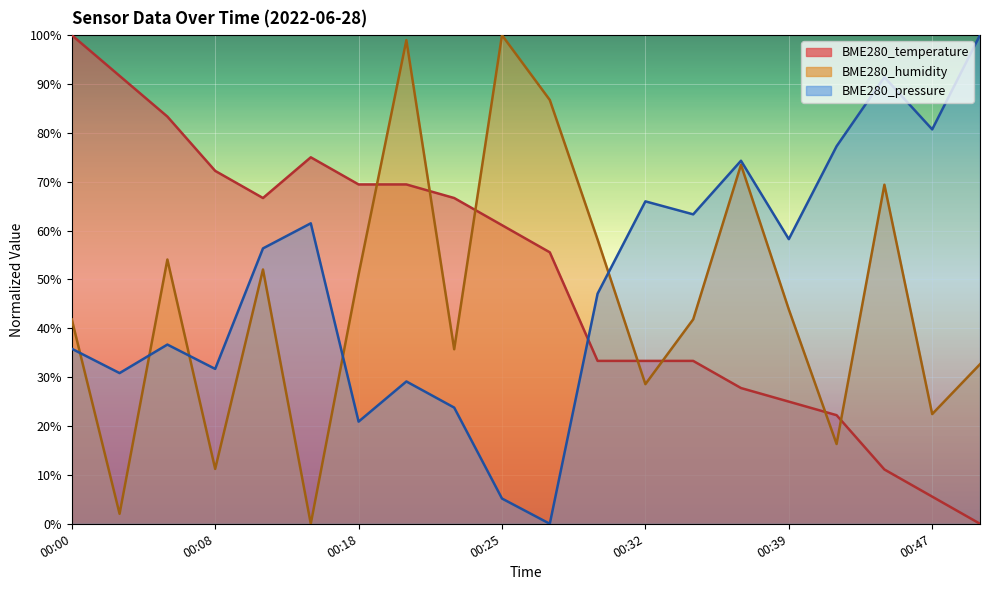

Which series has the largest total across all categories?

BME280_temperature